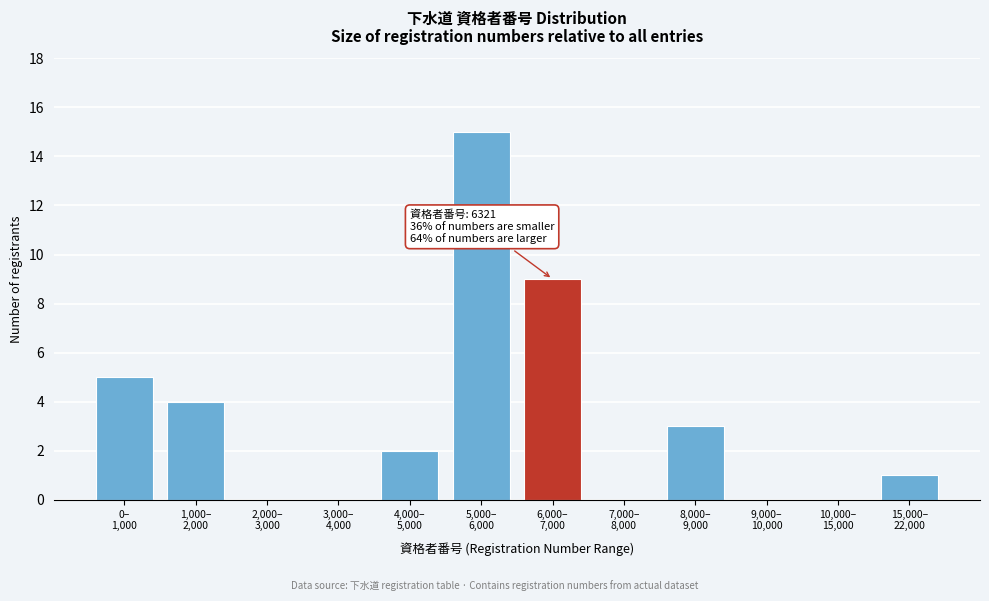

What is the maximum value shown in the chart?

15